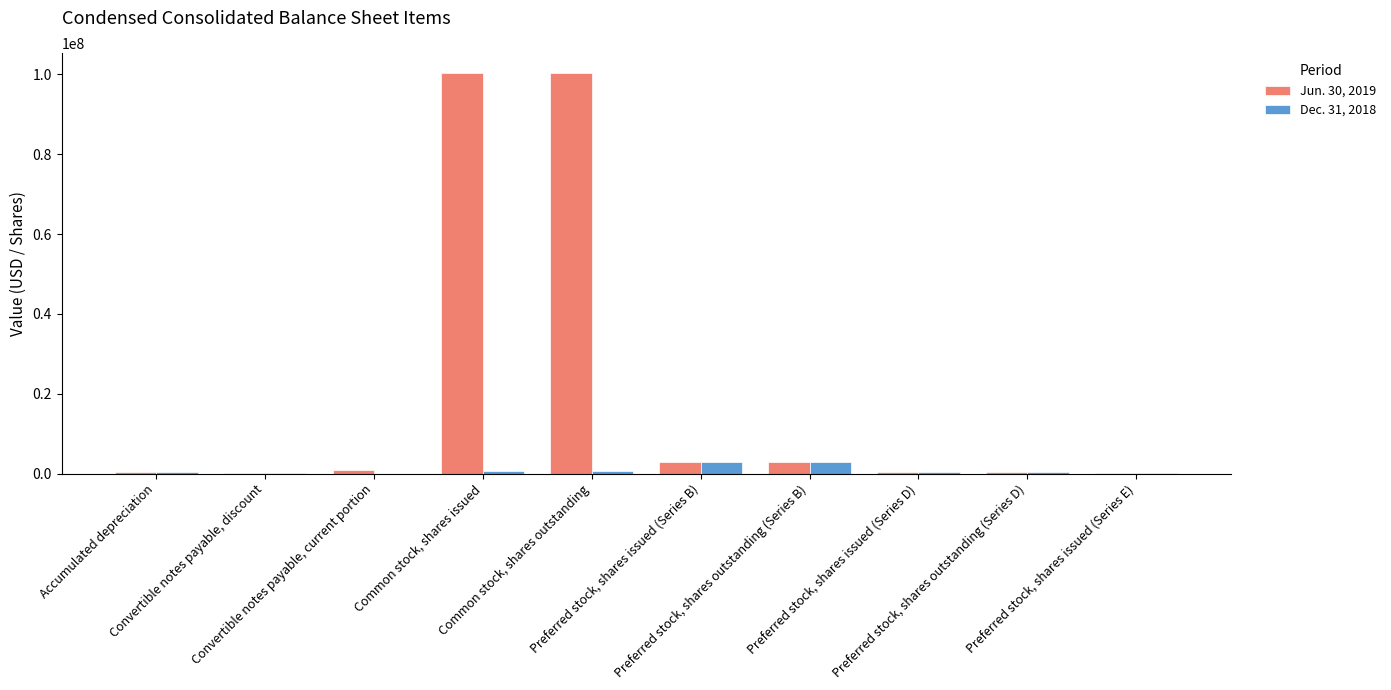

Which series has the largest total across all categories?

Jun. 30, 2019